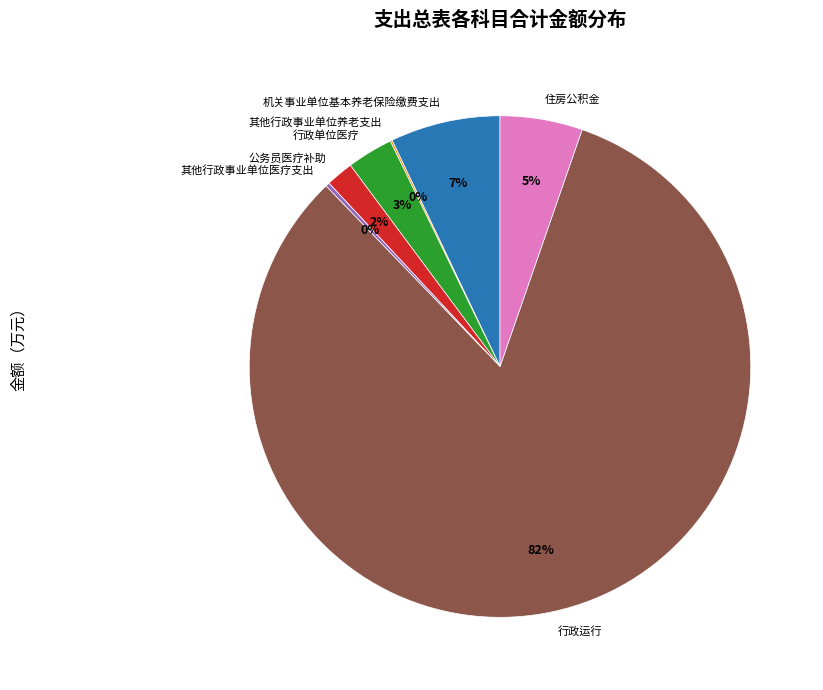

Is there a majority slice in this chart?

Yes